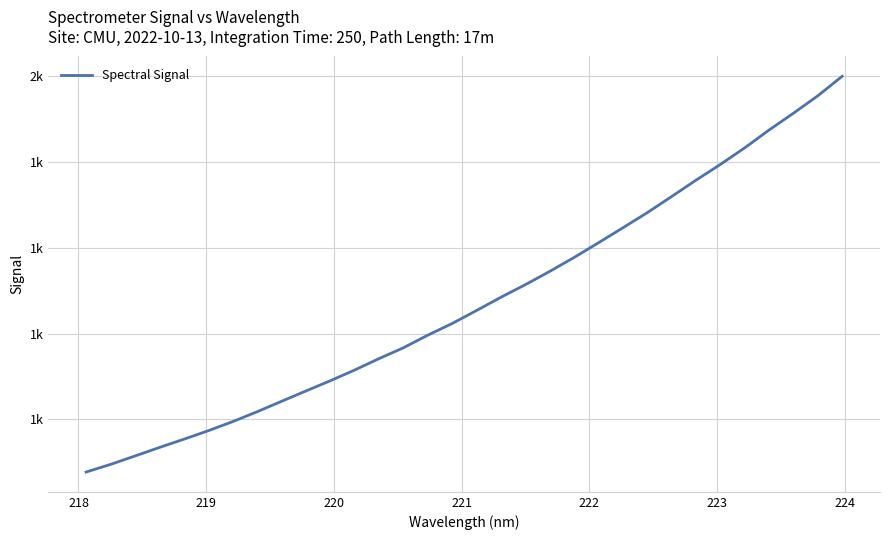

Is this an area chart (filled region under the line)?

No